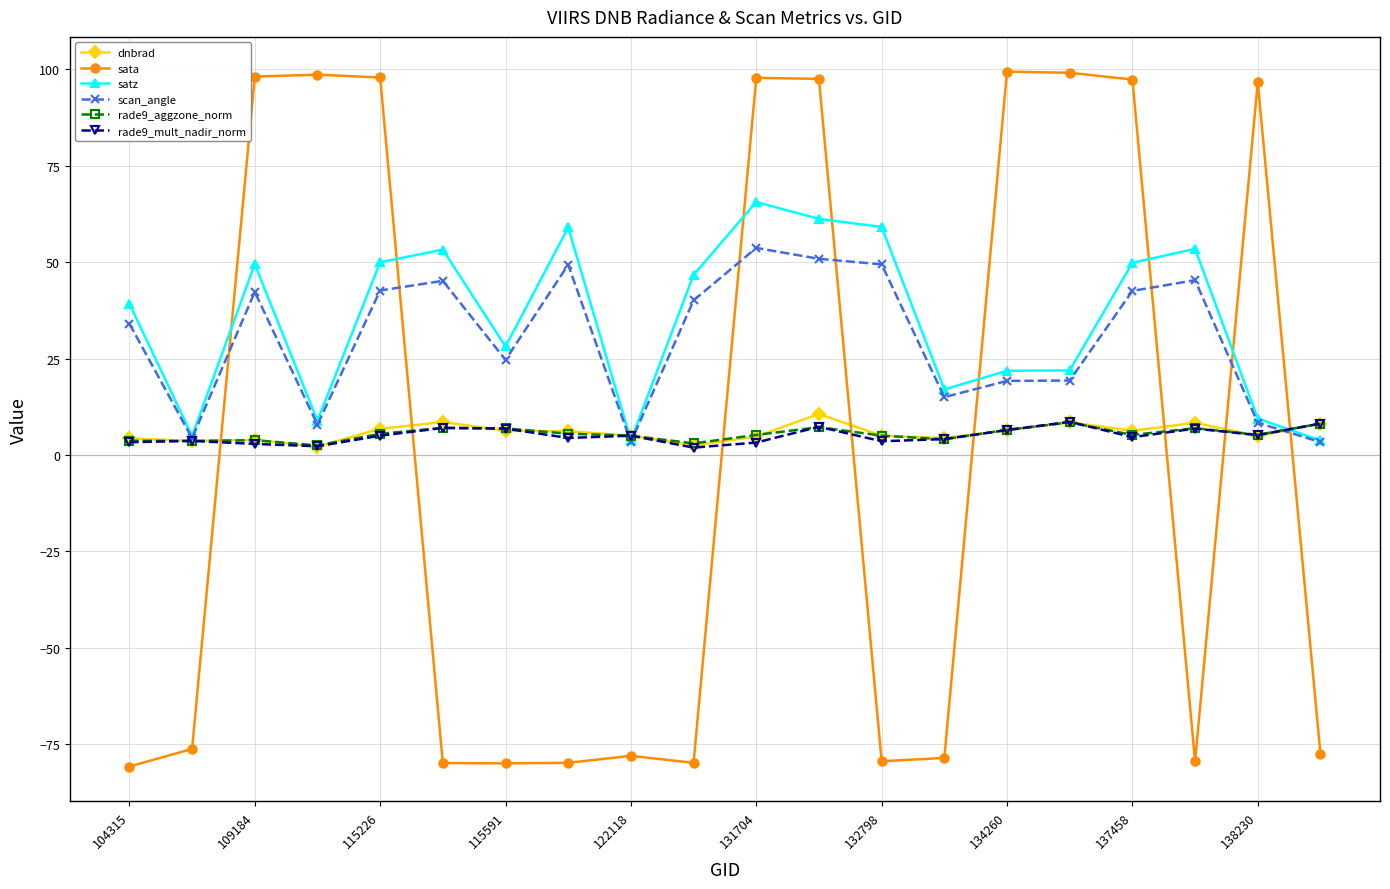

How many distinct data groups are displayed?

6